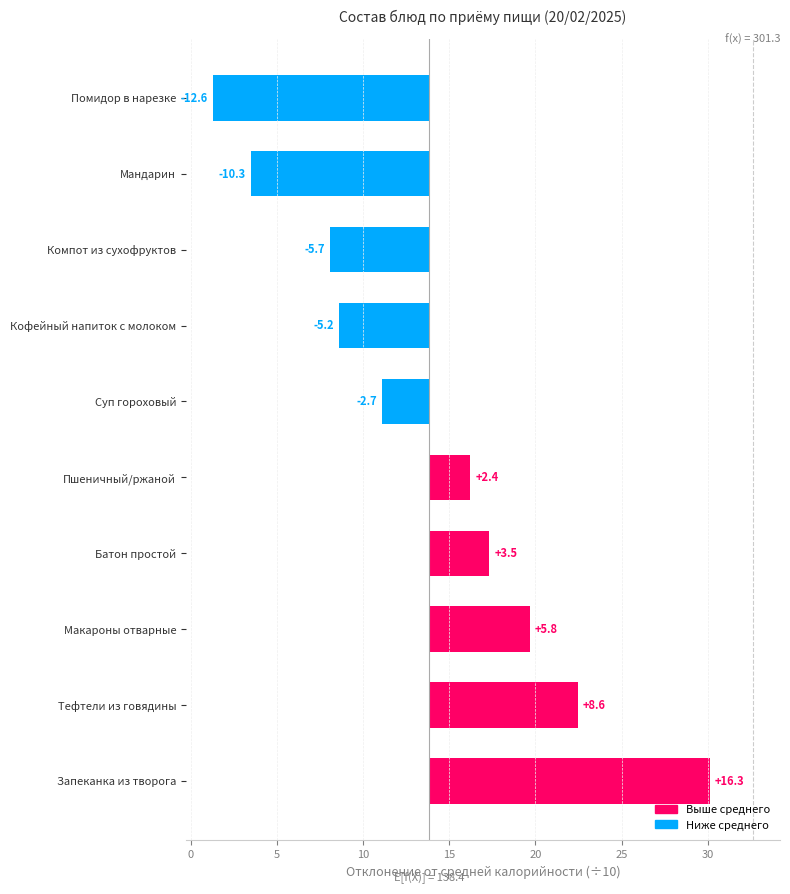

Is it true that the value at Батон простой is 0.7?

False